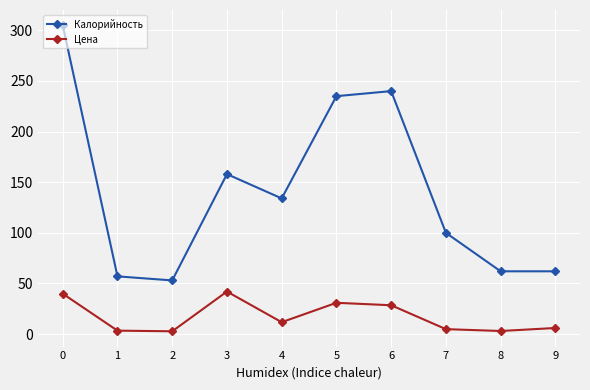

At 8, list the series in order from largest to smallest.

Калорийность, Цена